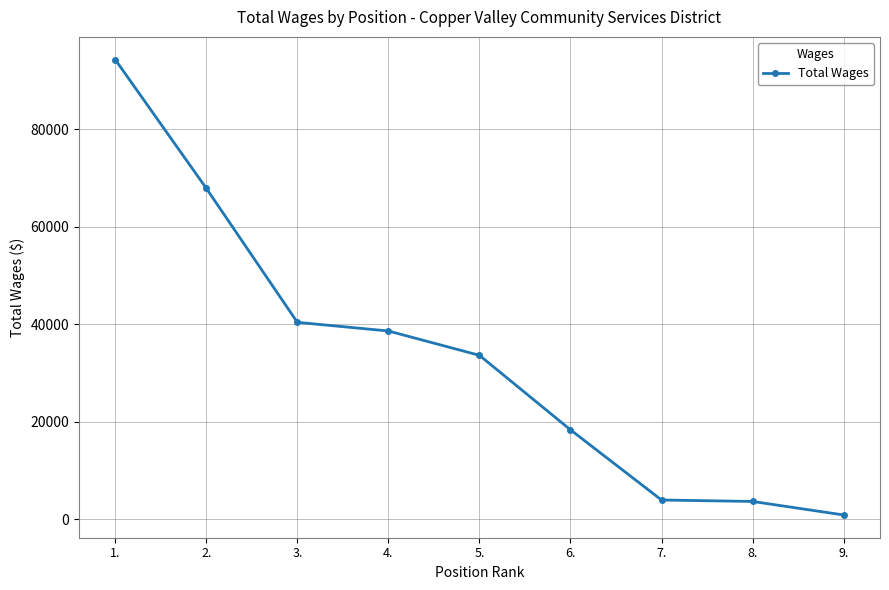

True or false: the data has more than 2 interior local peaks.

False